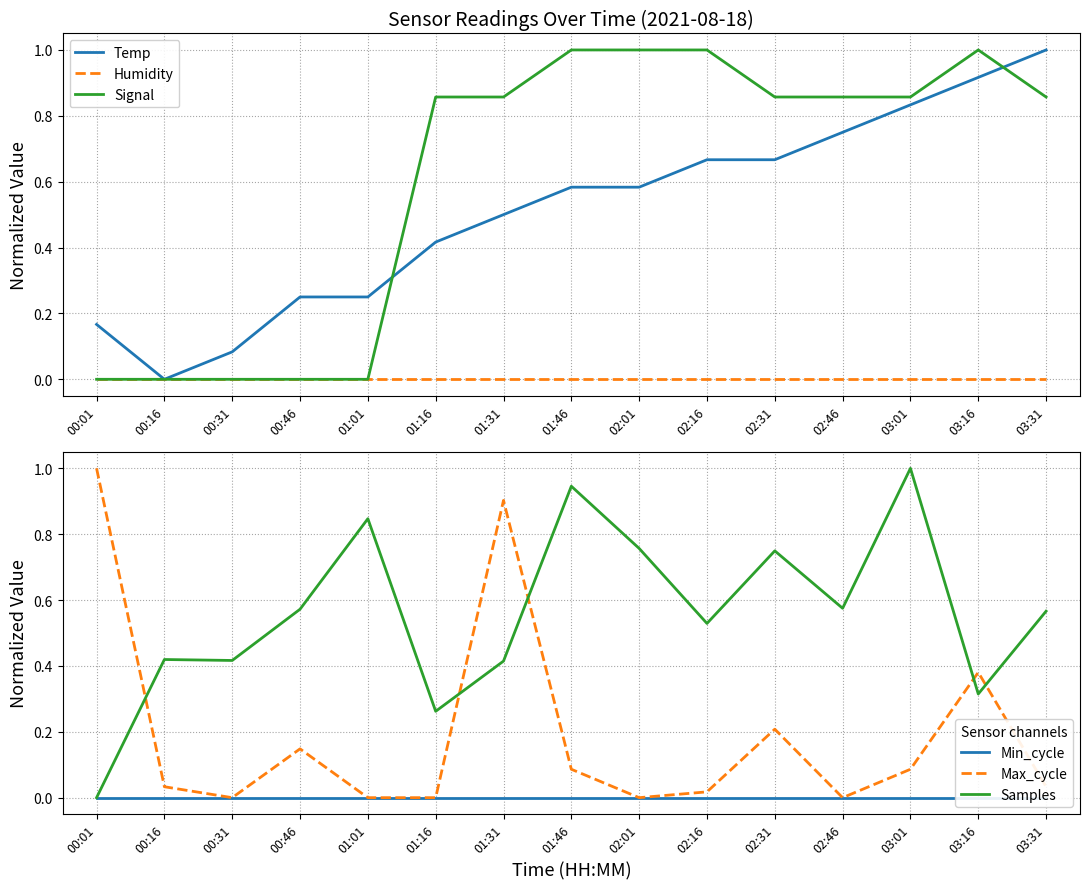

Which series changed the most between 01:16 and 03:16?

Temp